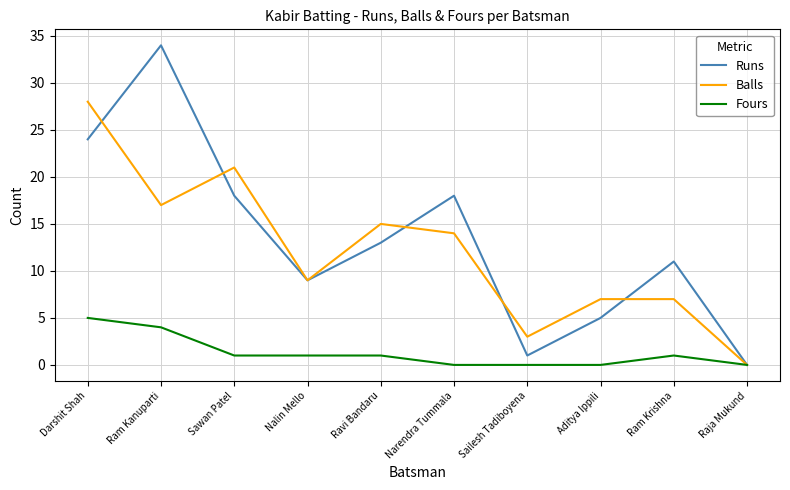

What is the maximum value for Fours?

5